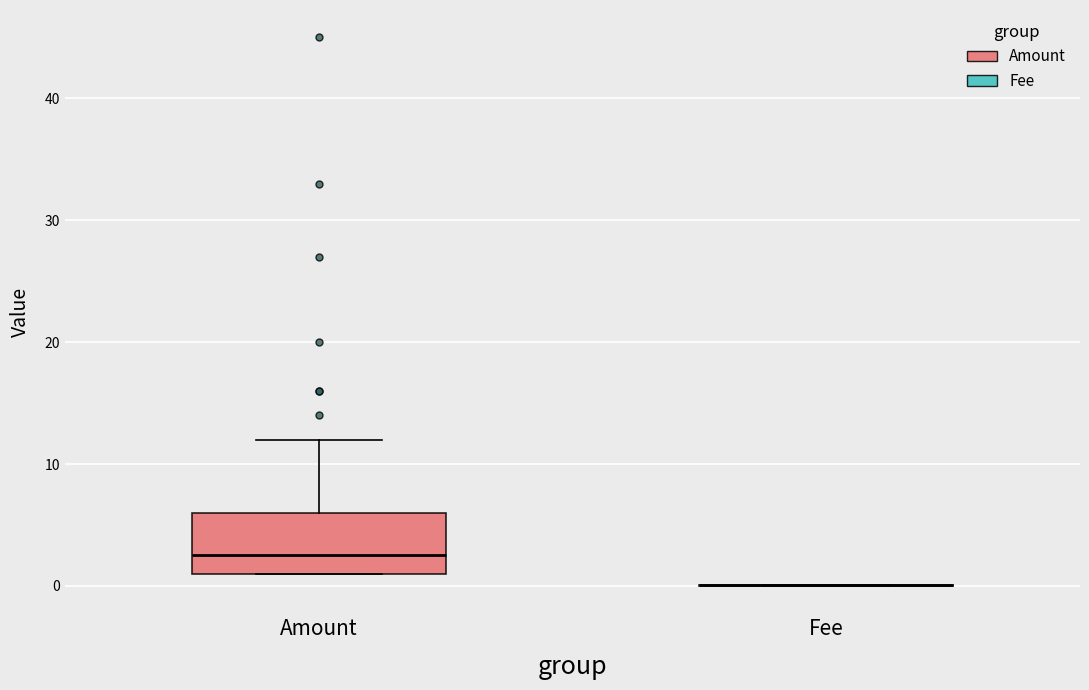

Where does the median line of the box for Amount sit on the y-axis? The values are not printed on the chart, so give them approximately, as read against the axis.

3